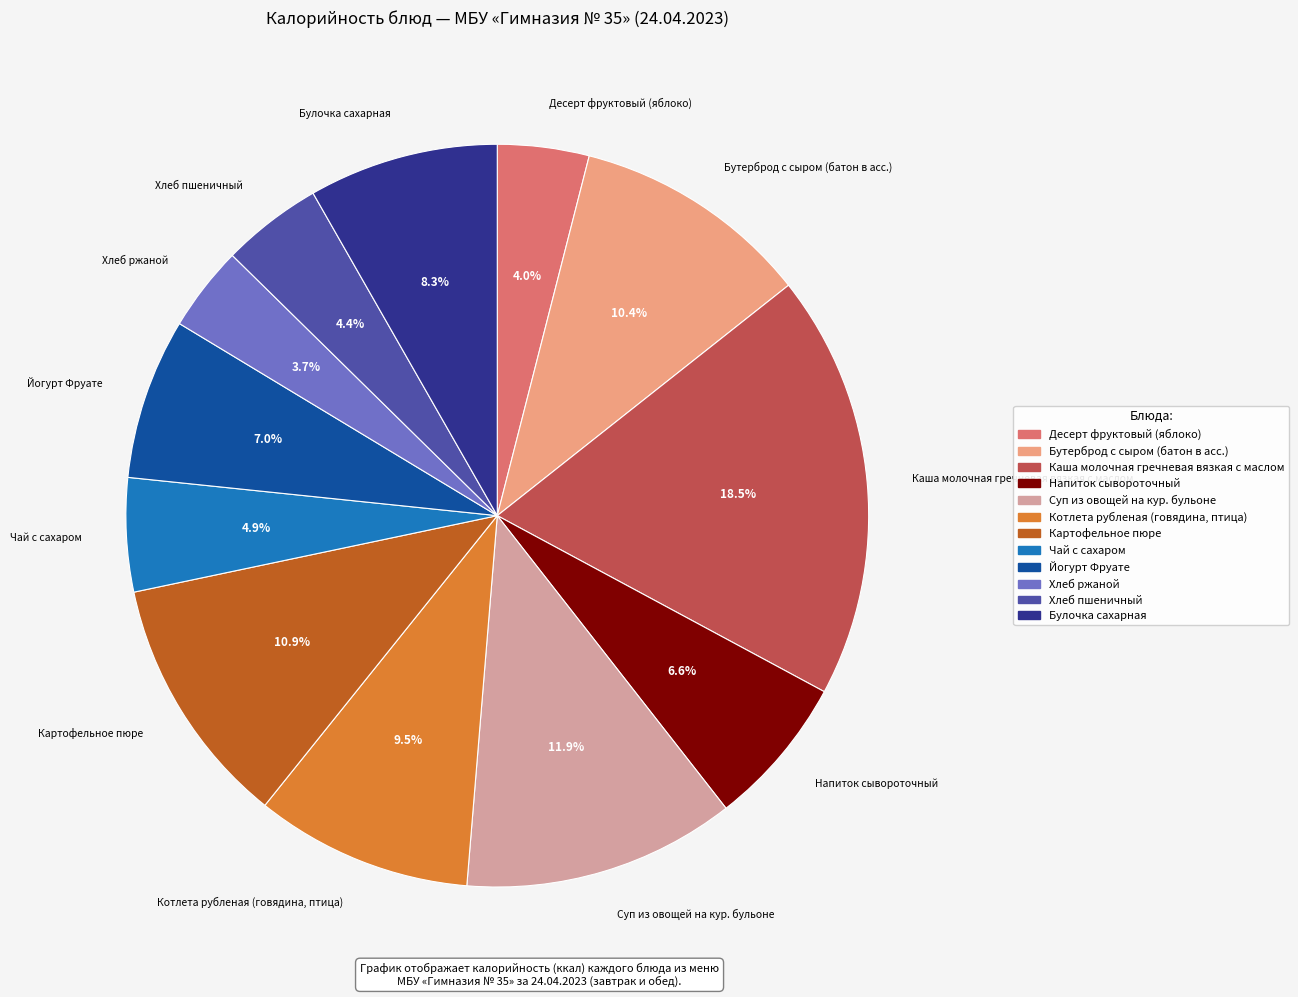

Combined, do Хлеб ржаной and Йогурт Фруате account for over 50%?

No